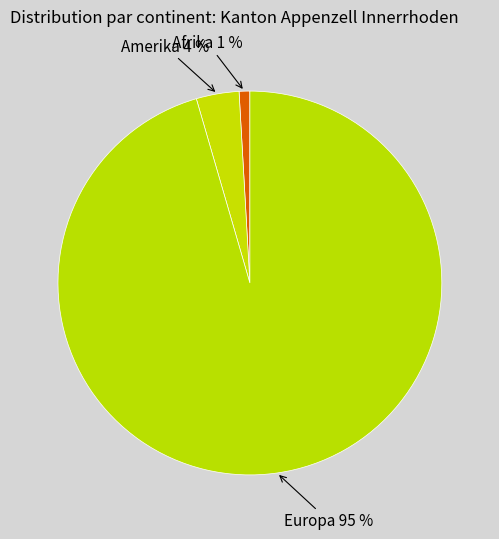

Rank the categories by value from lowest to highest.

Afrika, Amerika, Europa